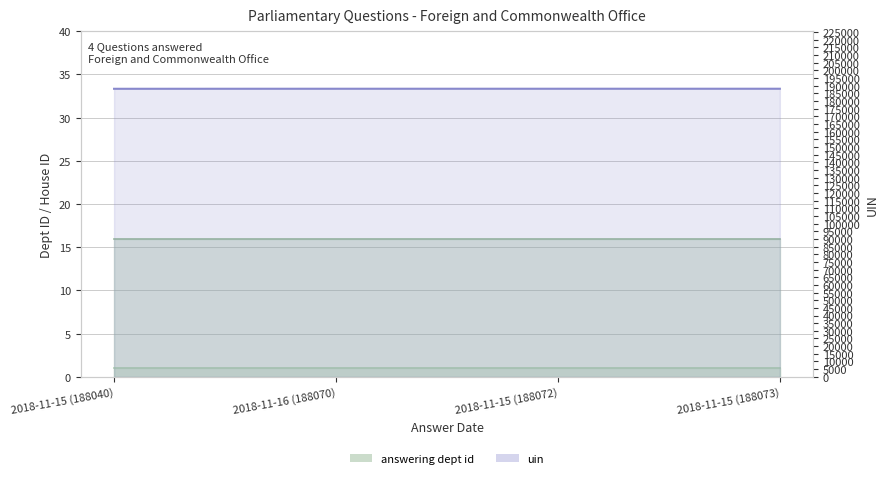

True or false: the data has more than 0 interior local peaks.

False